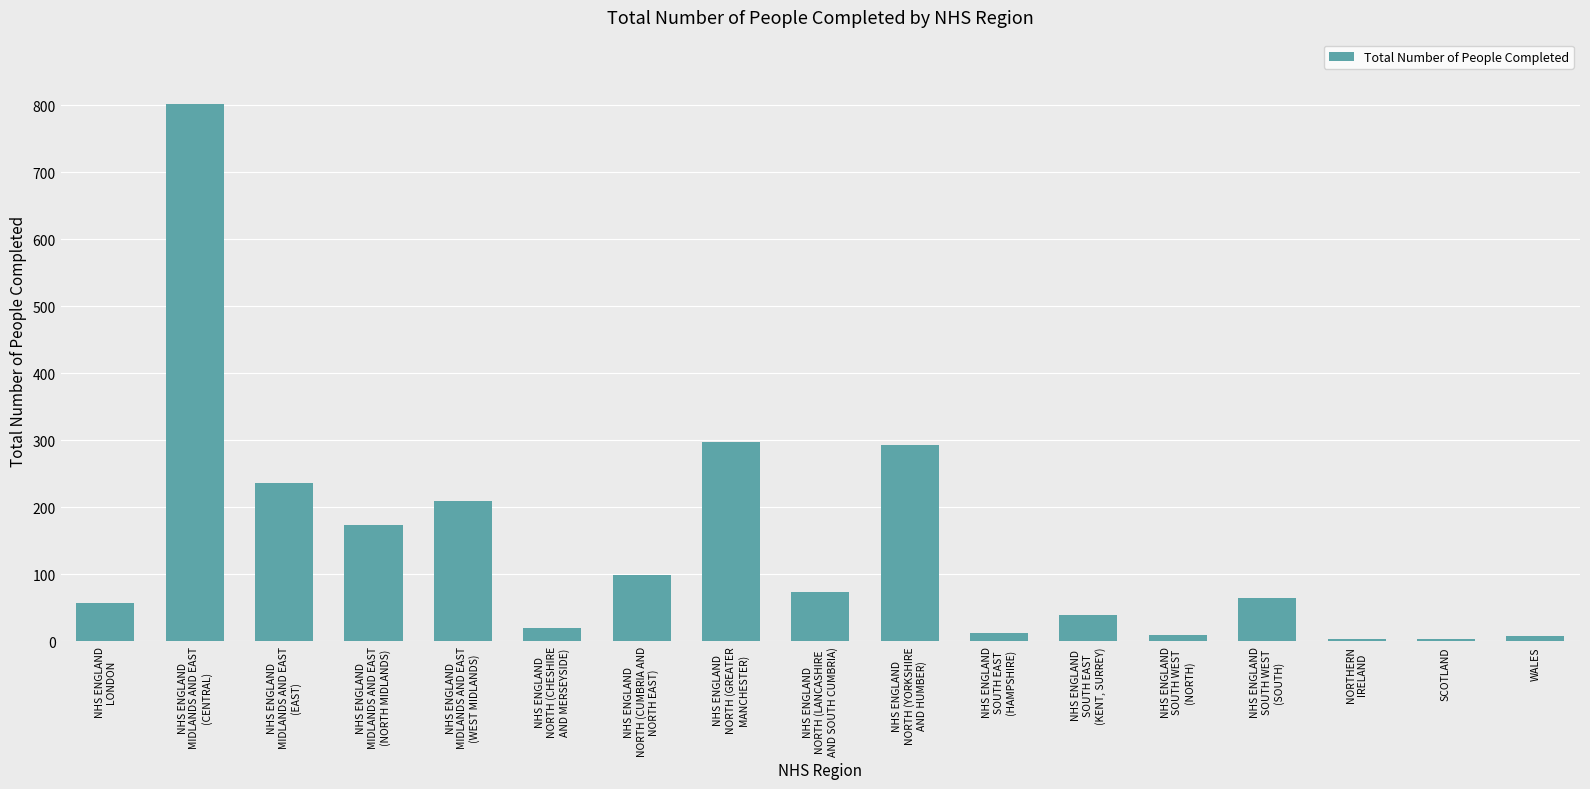

What is the label of the 10th bar from the left?

NHS ENGLAND
NORTH (YORKSHIRE
AND HUMBER)